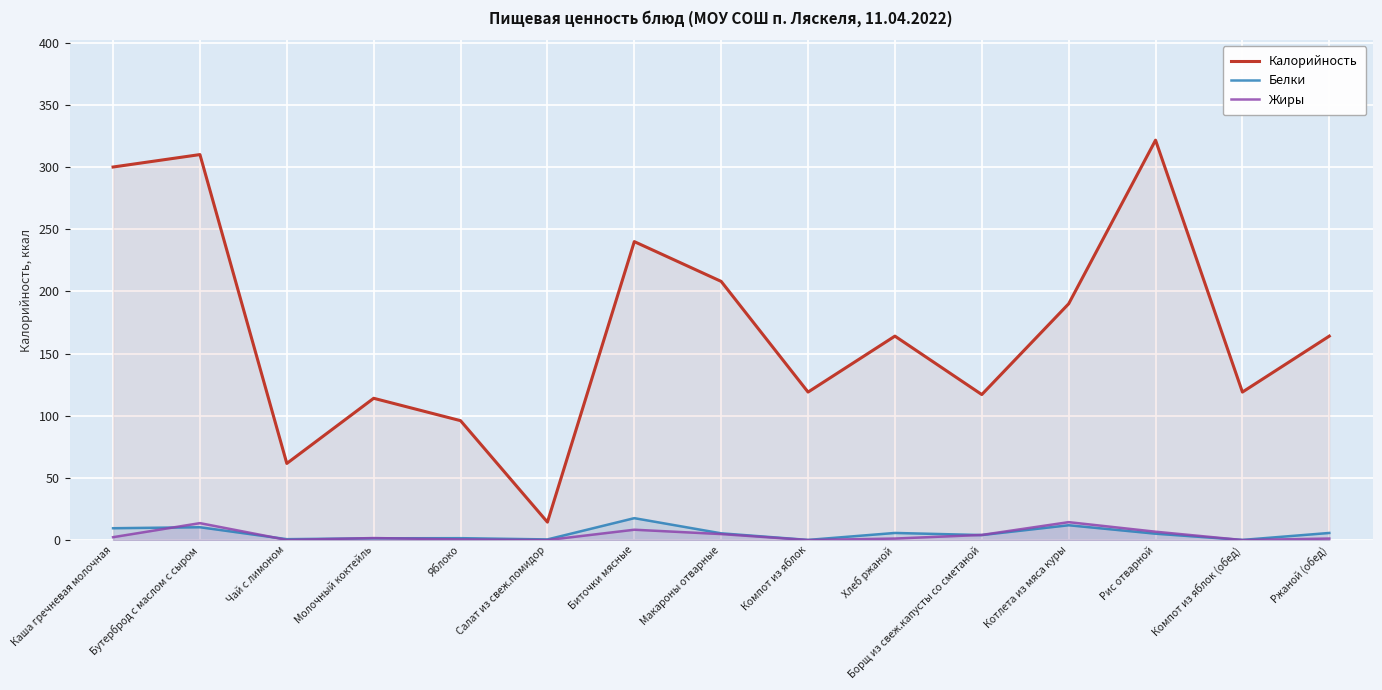

What is the highest value of the Калорийность series?

321.6